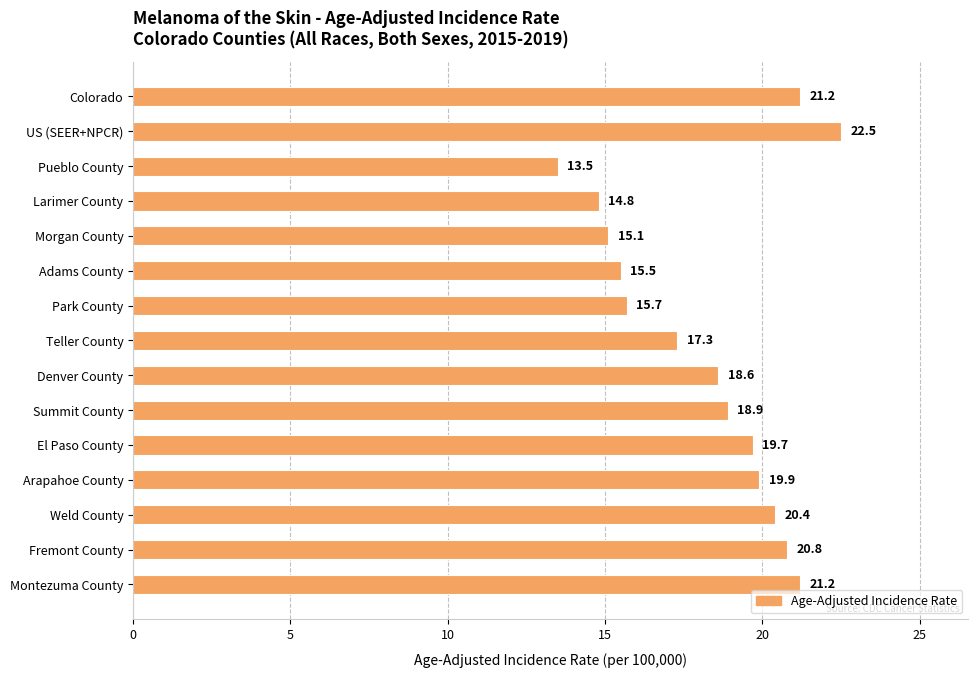

What is the sum of all values?

275.1